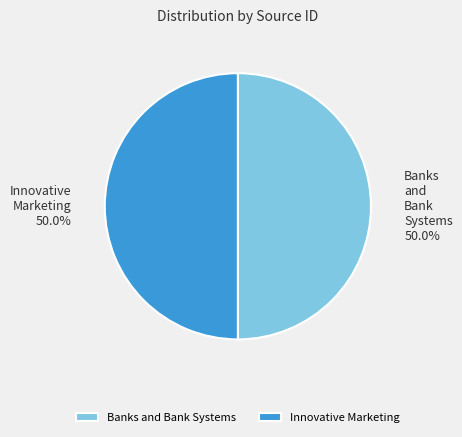

What is the ratio of the value at Innovative Marketing to the value at Banks and Bank Systems?

1.0